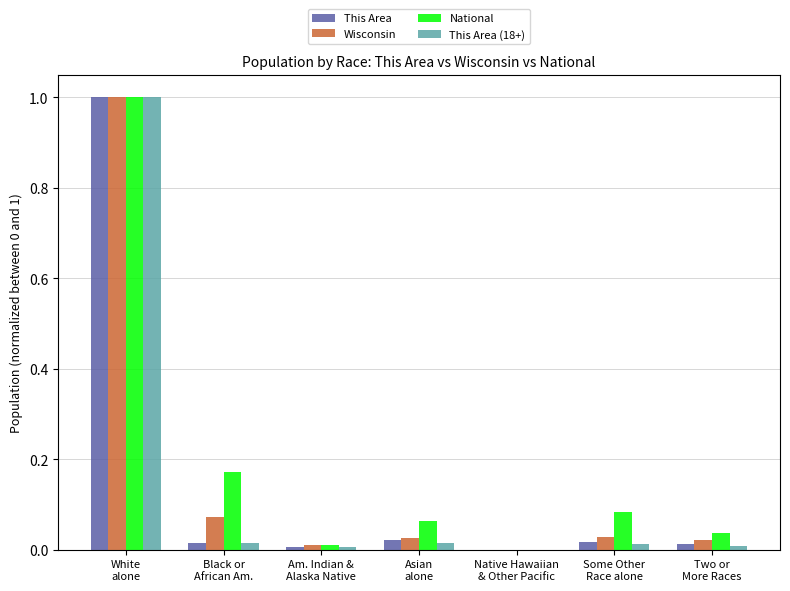

What is the sum of all National values?

1.4